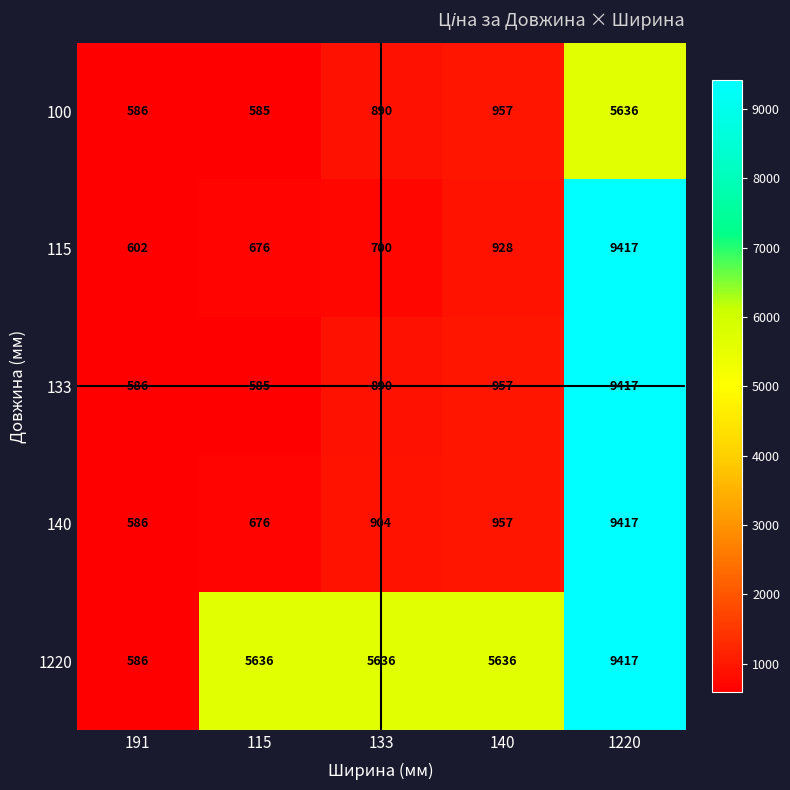

What is the difference between the highest and lowest values at 115?

5051